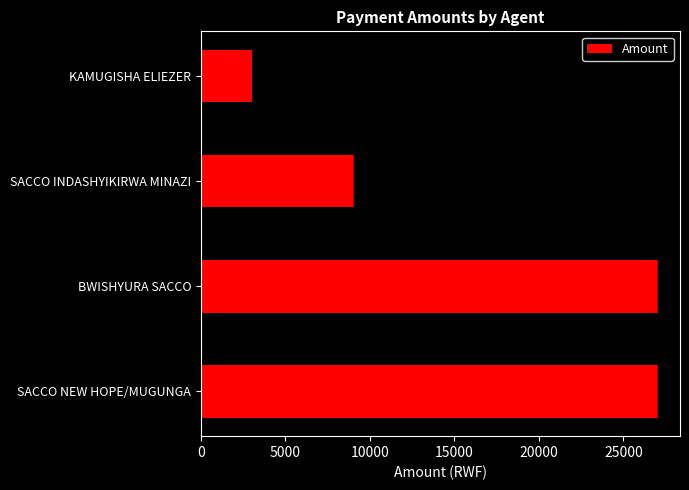

How many series are shown in this chart?

1